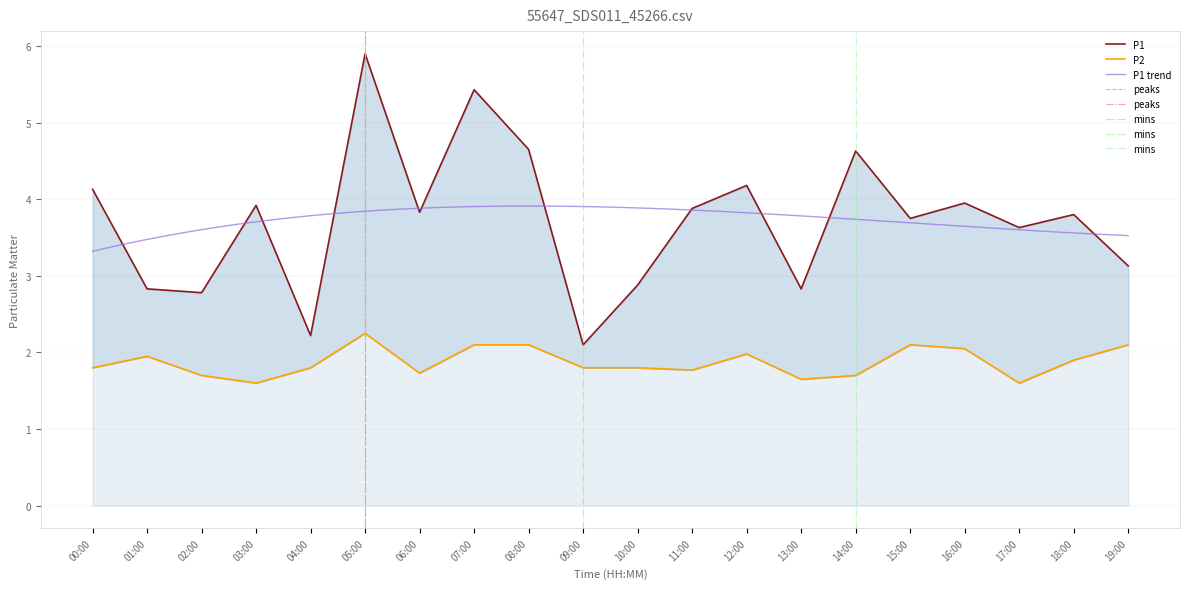

Reading left to right, what are all the values shown in this chart?

P1: 00:00=4.1	01:00=2.8	02:00=2.8	03:00=3.9	04:00=2.2	05:00=5.9	06:00=3.8	07:00=5.4	08:00=4.7	09:00=2.1	10:00=2.9	11:00=3.9	12:00=4.2	13:00=2.8	14:00=4.6	15:00=3.8	16:00=4.0	17:00=3.6	18:00=3.8	19:00=3.1
P2: 00:00=1.8	01:00=1.9	02:00=1.7	03:00=1.6	04:00=1.8	05:00=2.2	06:00=1.7	07:00=2.1	08:00=2.1	09:00=1.8	10:00=1.8	11:00=1.8	12:00=2.0	13:00=1.6	14:00=1.7	15:00=2.1	16:00=2.0	17:00=1.6	18:00=1.9	19:00=2.1